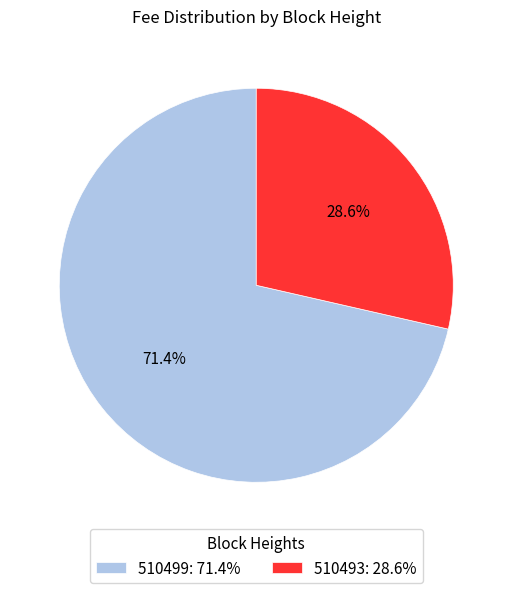

What is the smallest slice in the pie chart?

510493